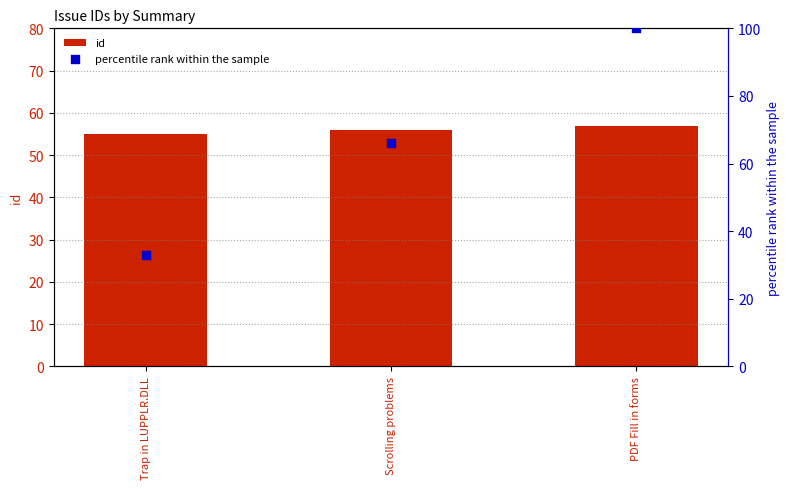

Which series has the largest Y range (max minus min)?

percentile rank within the sample